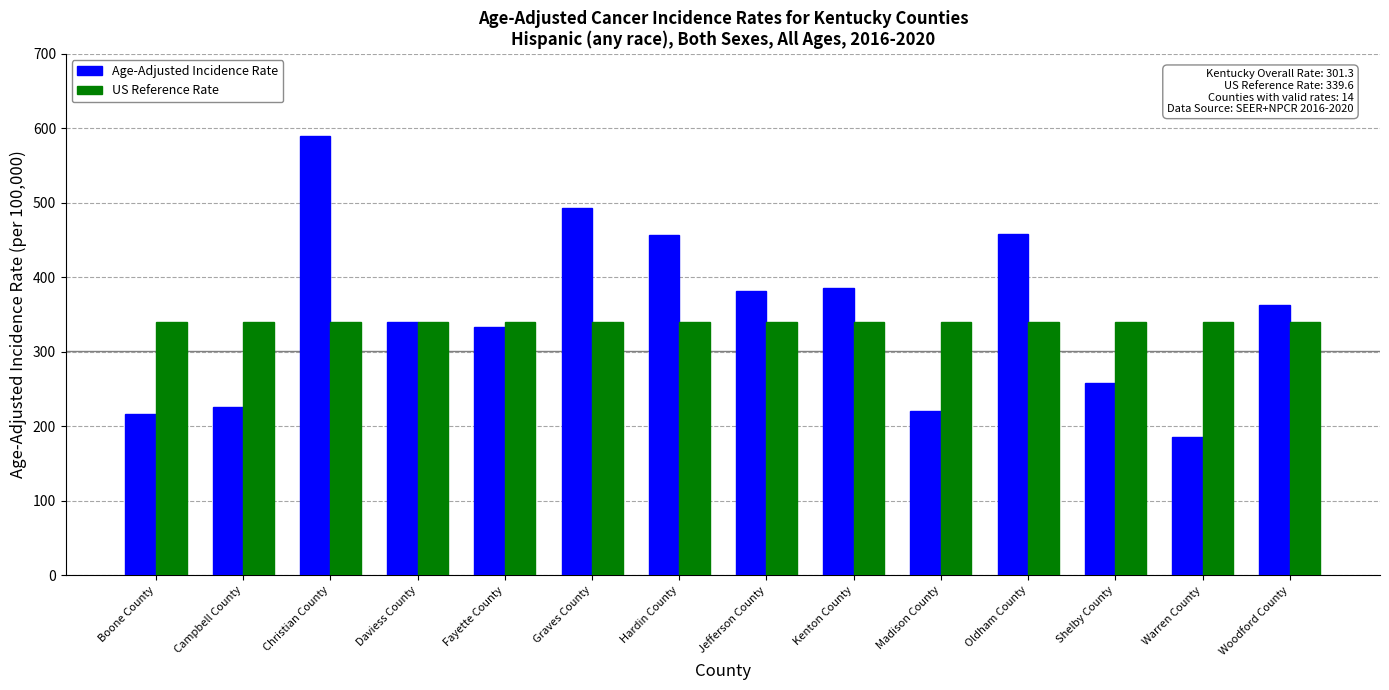

What is the total value across all series at Woodford County?

702.9